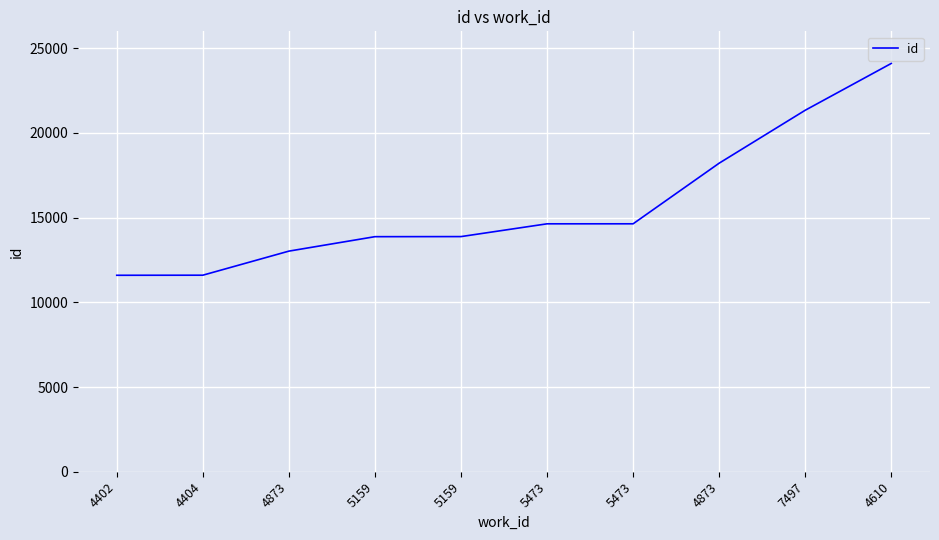

Is this an area chart (filled region under the line)?

No